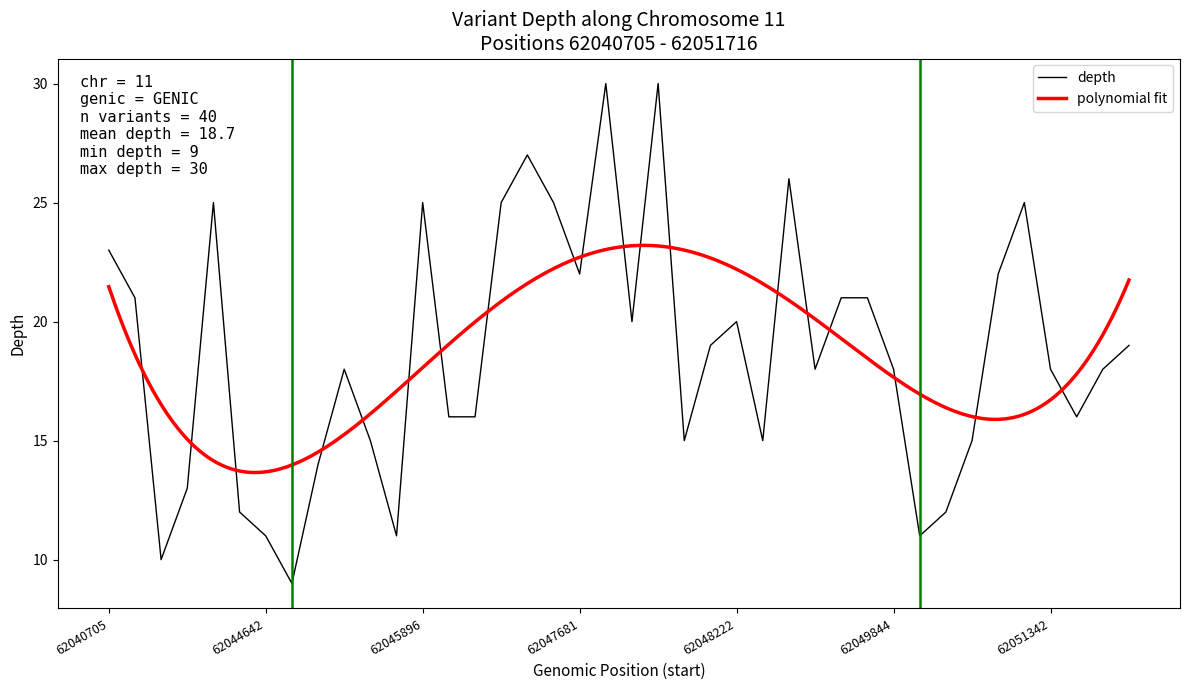

What is the sum of all values?

747